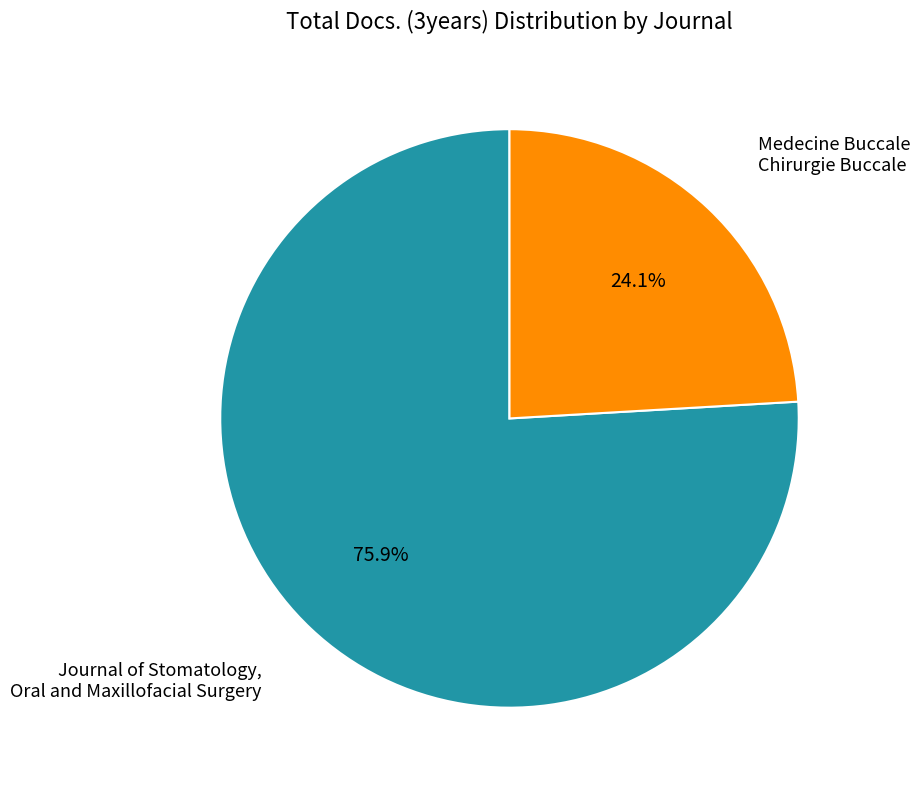

Is there any slice that represents more than half of the pie?

Yes